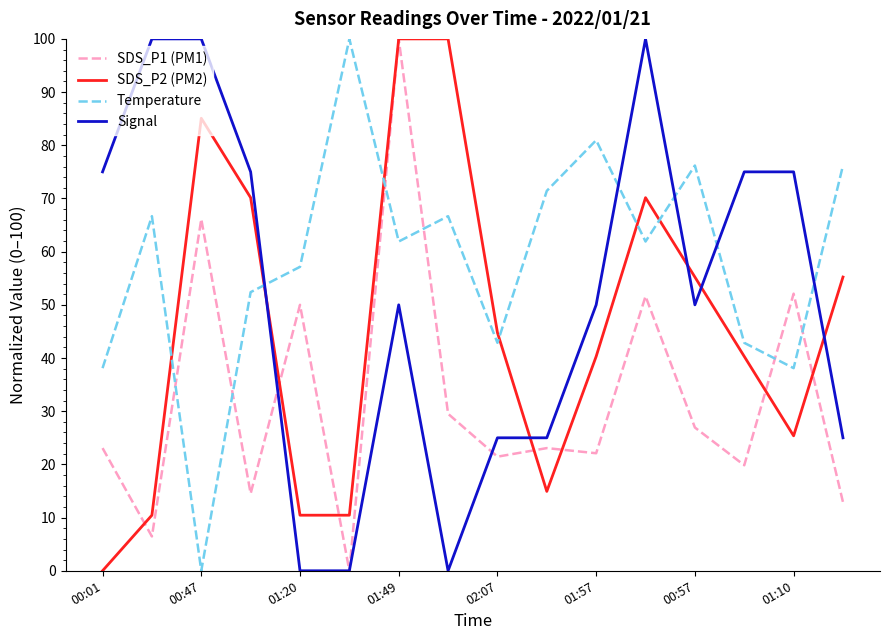

Which series has the largest total across all categories?

Temperature